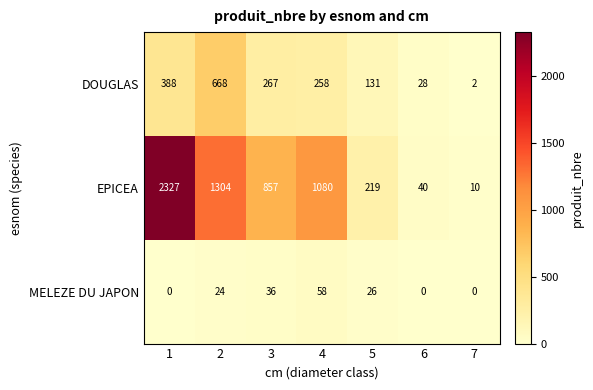

Which series has the largest total across all categories?

EPICEA